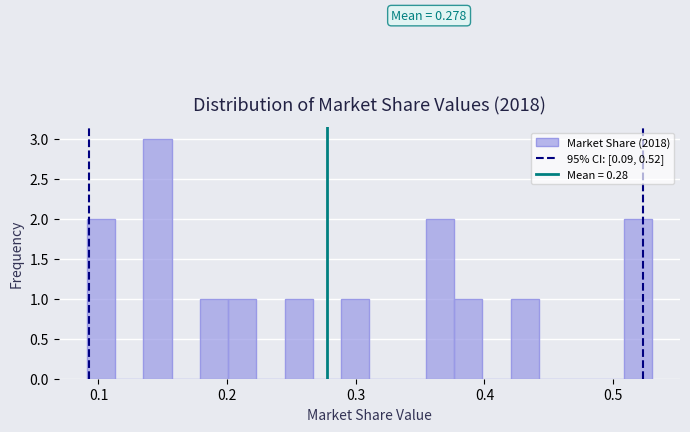

Around what value on the x-axis is the tallest bar? Give the approximate position of its centre, as read against the axis.

0.15